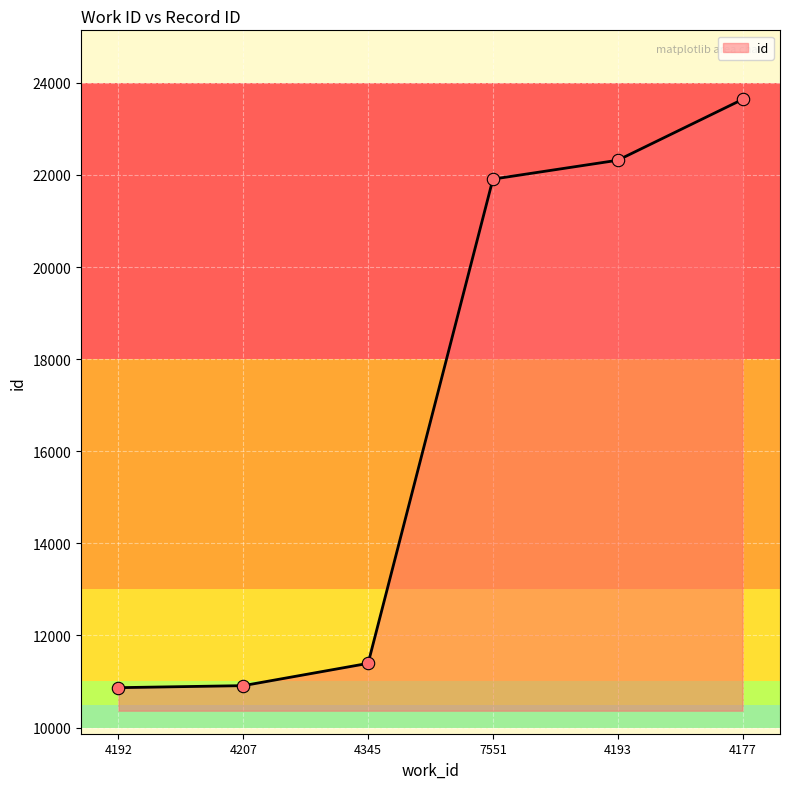

Between 4192 and 7551, which is larger?

7551